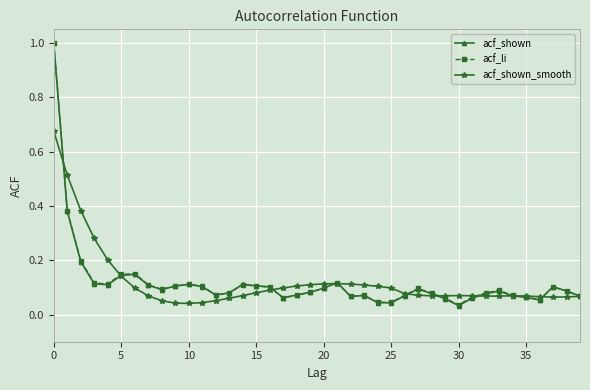

At how many categories does at least one series exceed 0?

40